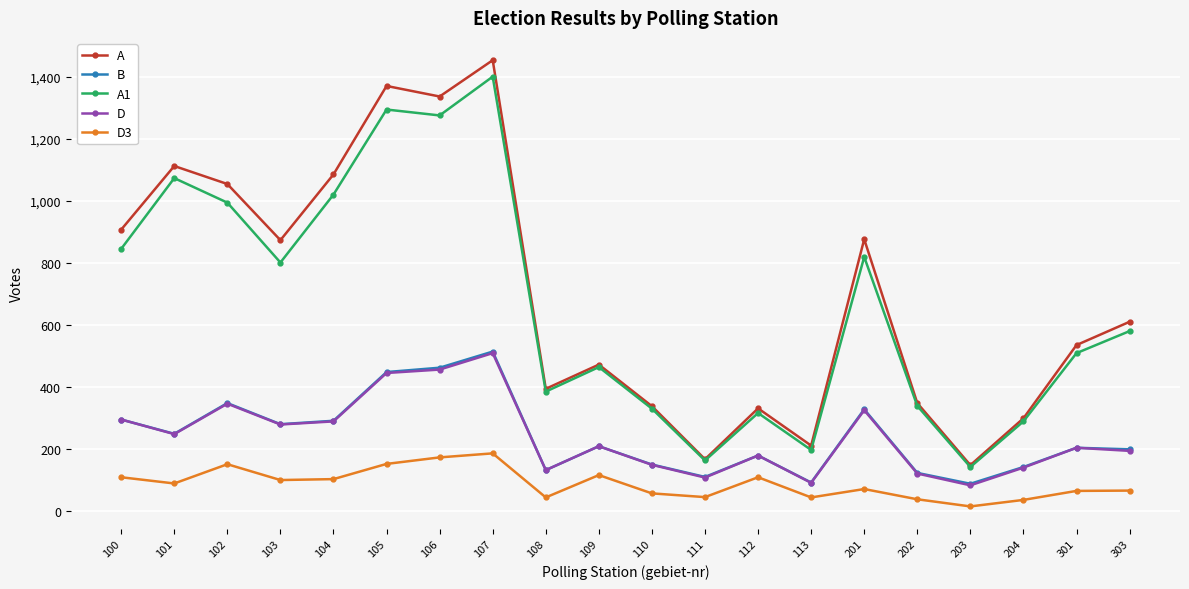

The A1 series shows 1558 at 104. True or false?

False